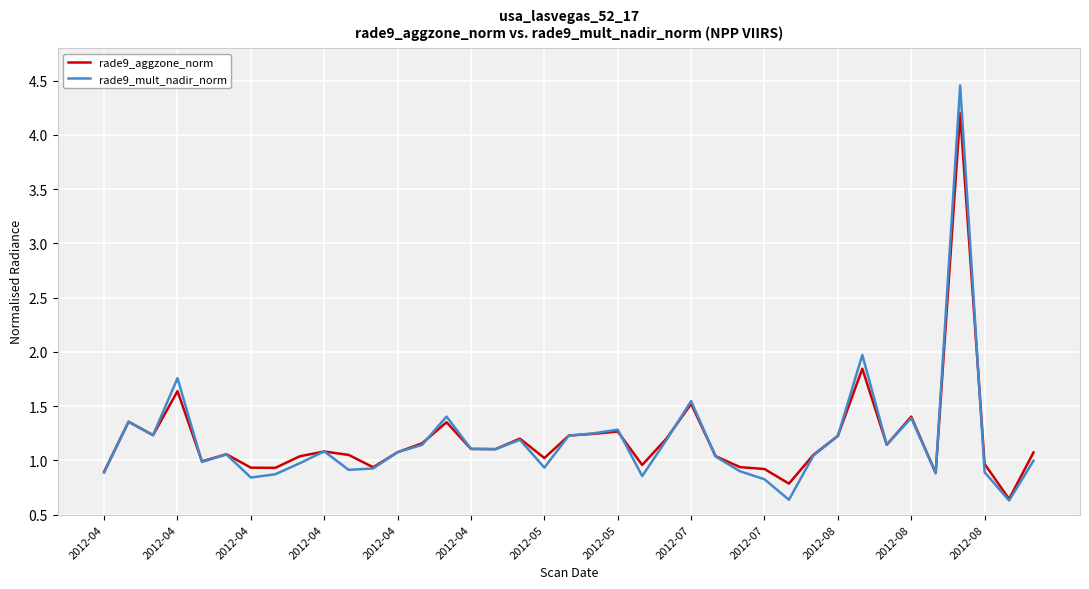

Which series has the largest range (max minus min)?

rade9_mult_nadir_norm